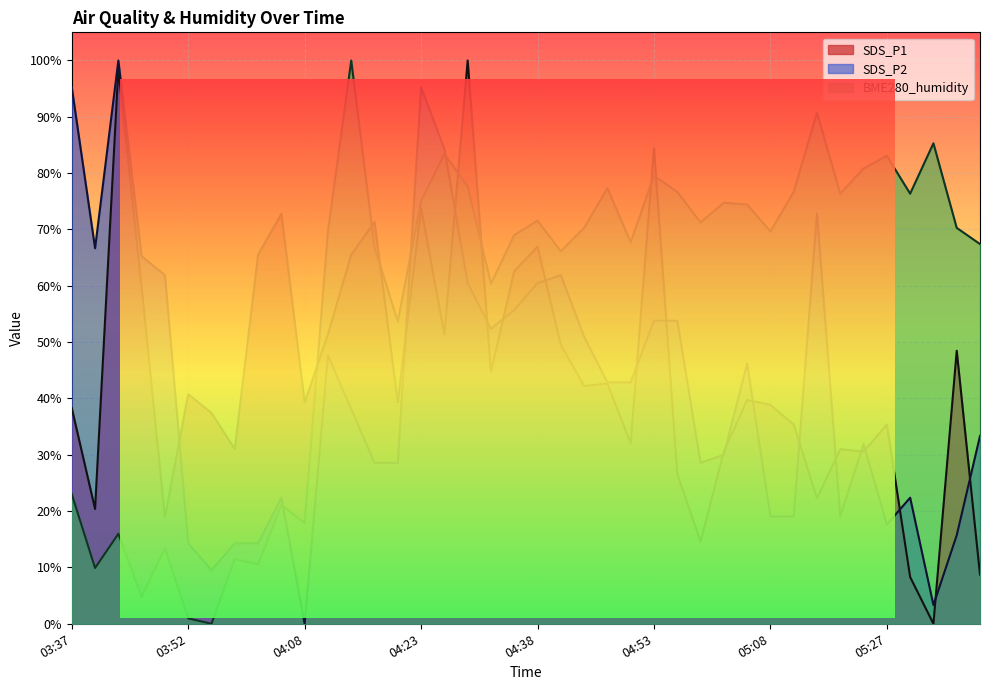

Reading left to right, list all the values displayed in this chart.

SDS_P1: 38.3	20.4	98.5	59.7	18.9	40.8	37.4	31.0	65.5	72.8	39.3	51.4	65.5	71.3	39.3	73.8	51.4	100.0	44.7	62.6	67.0	49.5	42.2	42.6	32.0	84.4	26.6	14.6	30.6	39.7	38.9	35.4	22.3	31.0	30.6	35.4	8.3	0.0	48.5	8.7
SDS_P2: 95.2	66.7	100.0	65.2	61.9	14.3	9.5	14.3	14.3	22.4	0.0	47.6	38.1	28.6	28.6	95.2	84.3	60.5	52.4	55.7	60.5	61.9	51.0	42.9	42.9	53.8	53.8	28.6	30.0	46.2	19.0	19.0	72.9	19.0	31.9	17.6	22.4	3.3	15.7	33.3
BME280_humidity: 23.0	9.9	16.0	4.8	13.4	1.0	0.0	11.5	10.5	21.1	17.9	69.6	100.0	66.8	53.7	75.1	83.4	77.6	60.4	69.0	71.6	66.1	70.3	77.3	67.7	79.6	76.7	71.2	74.8	74.4	69.6	76.7	90.7	76.4	80.8	83.1	76.4	85.3	70.3	67.4